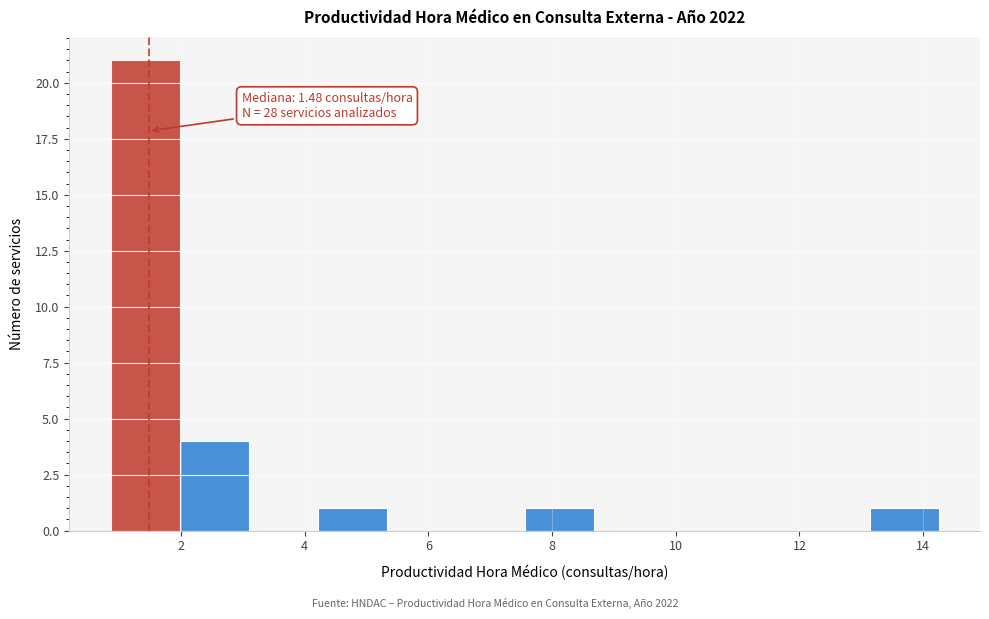

Over which range of the x-axis is the bar tallest?

0.8 to 2.0